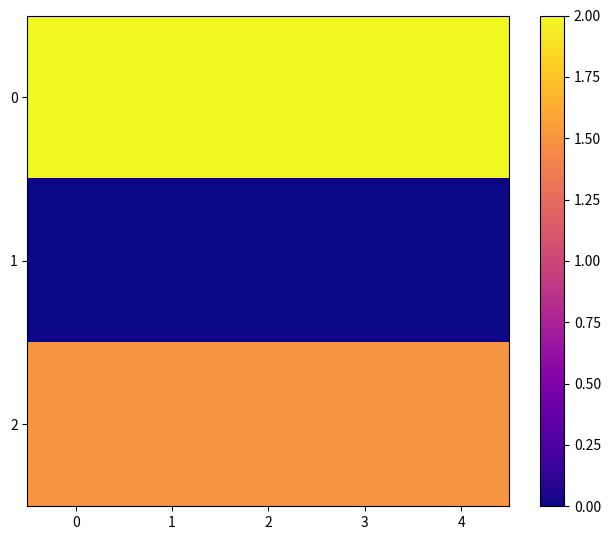

Which series has the largest total across all categories?

row_0